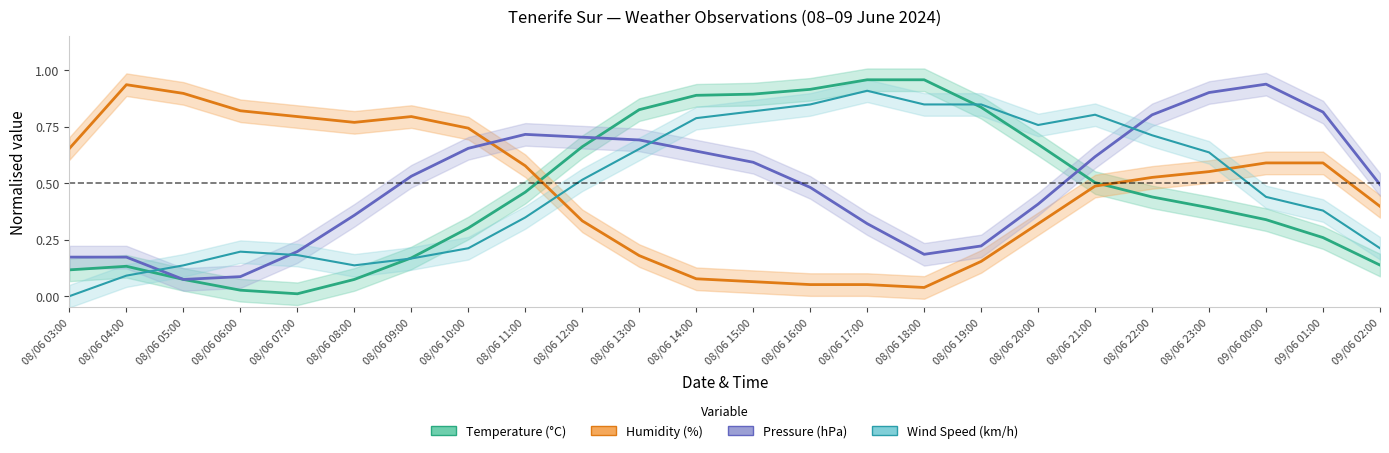

What position from the right is 08/06 20:00?

7